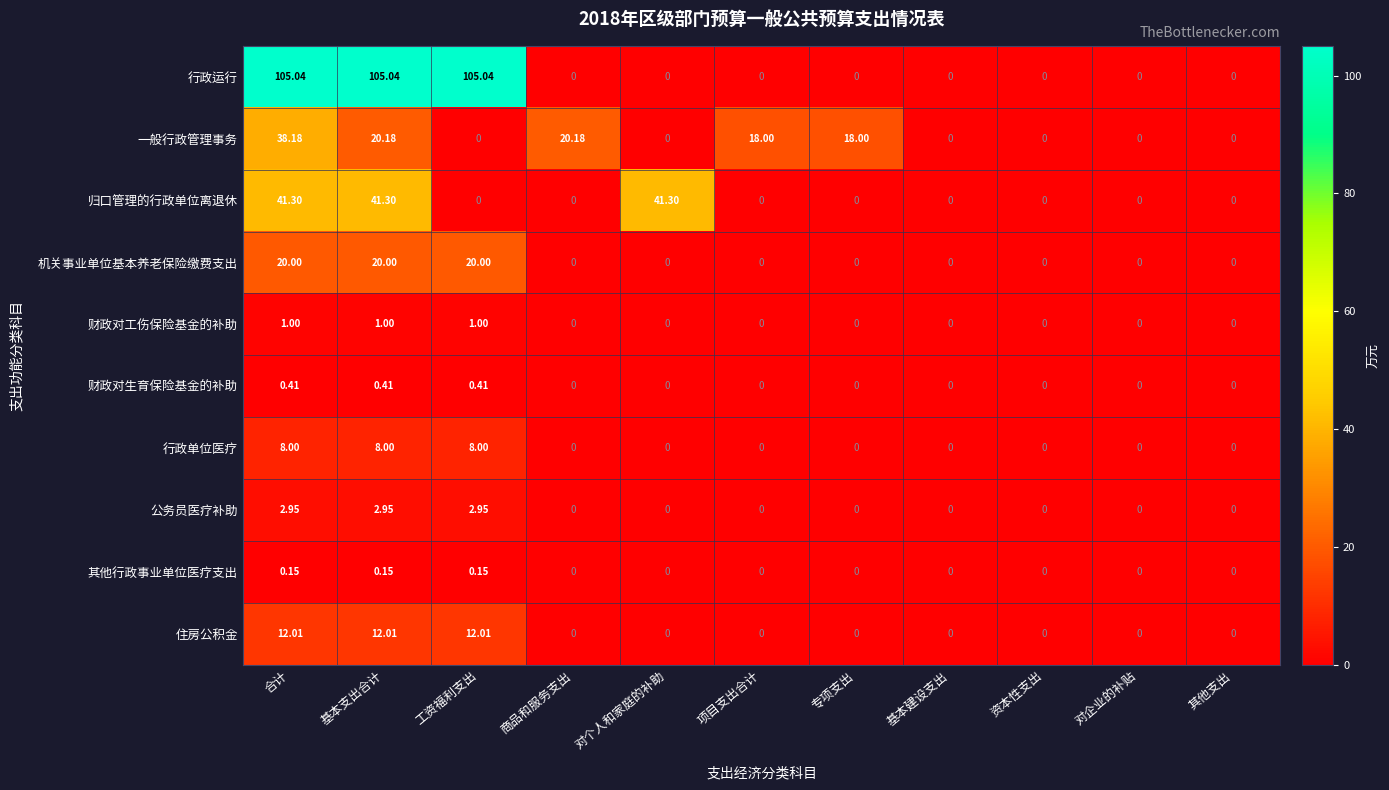

Which series has the largest range (max minus min)?

行政运行